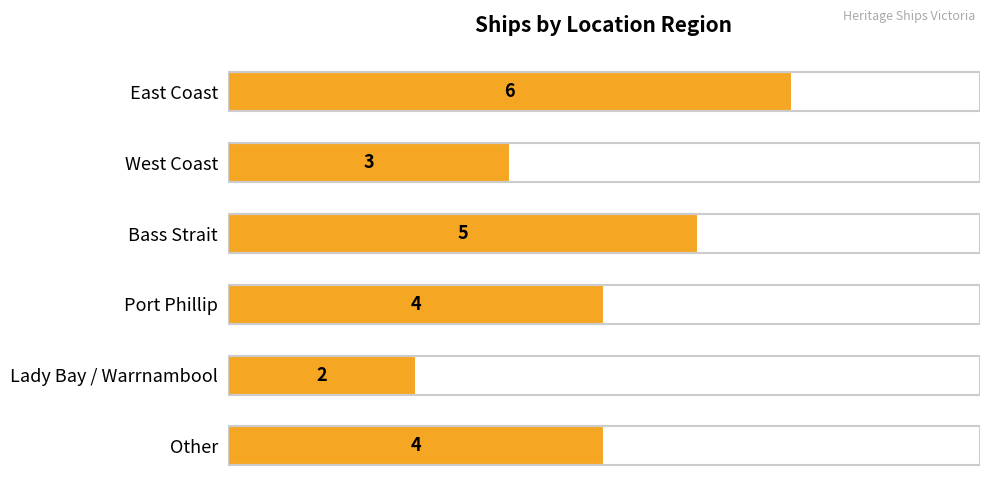

At which category does the chart reach its minimum across all series?

Lady Bay / Warrnambool